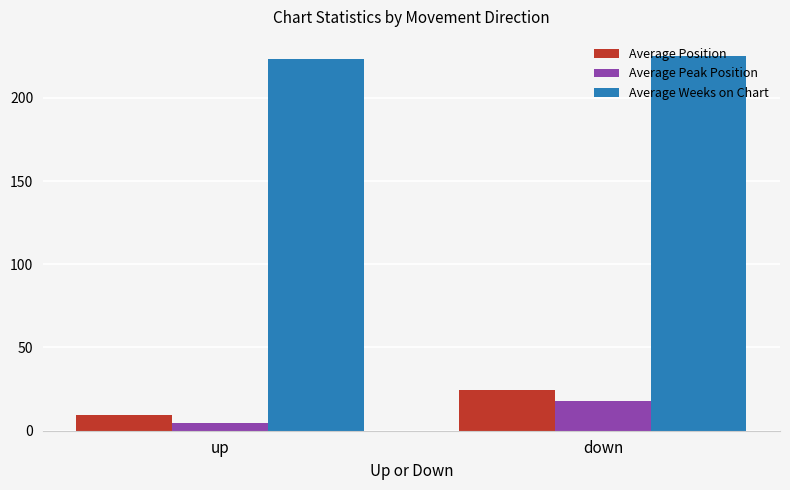

What is the difference between the highest and lowest values at up?

219.0